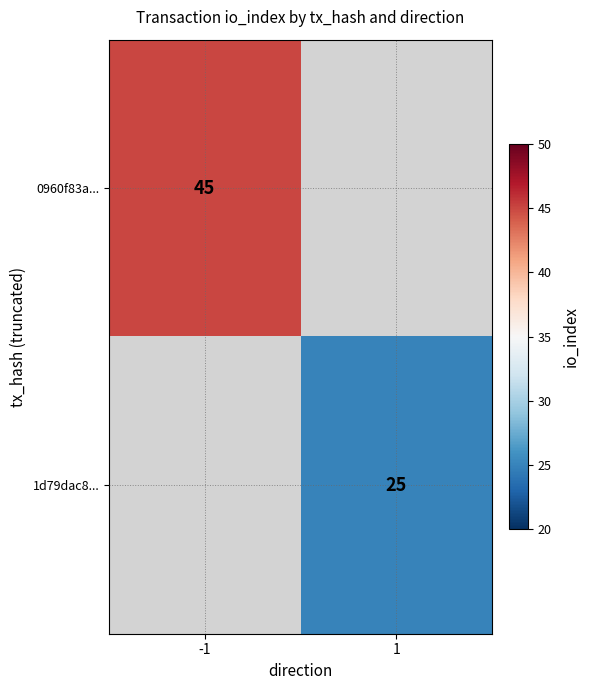

The value of 1d79dac8... at 1 is 25. True or false?

True